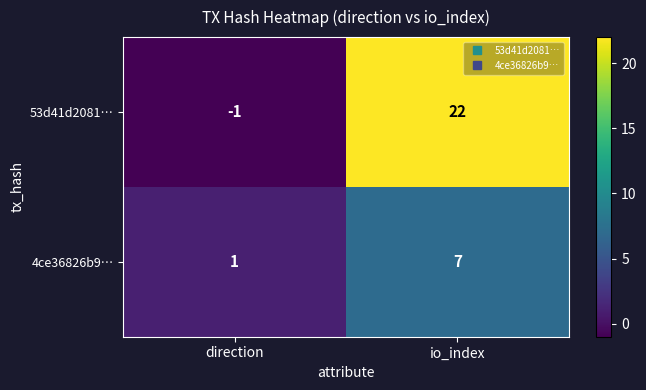

The value of 53d41d2081… at direction is -1. True or false?

True